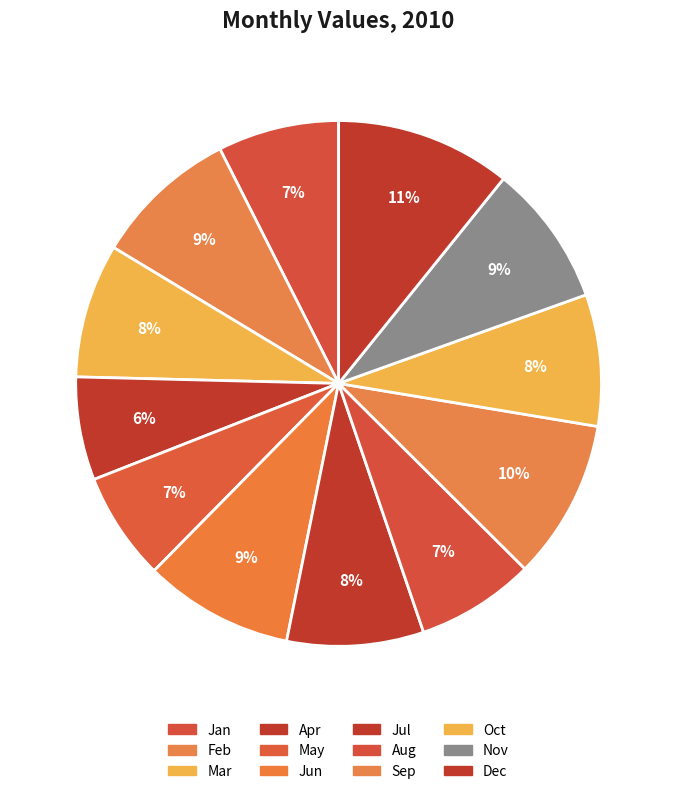

What is the largest slice in the pie chart?

Dec